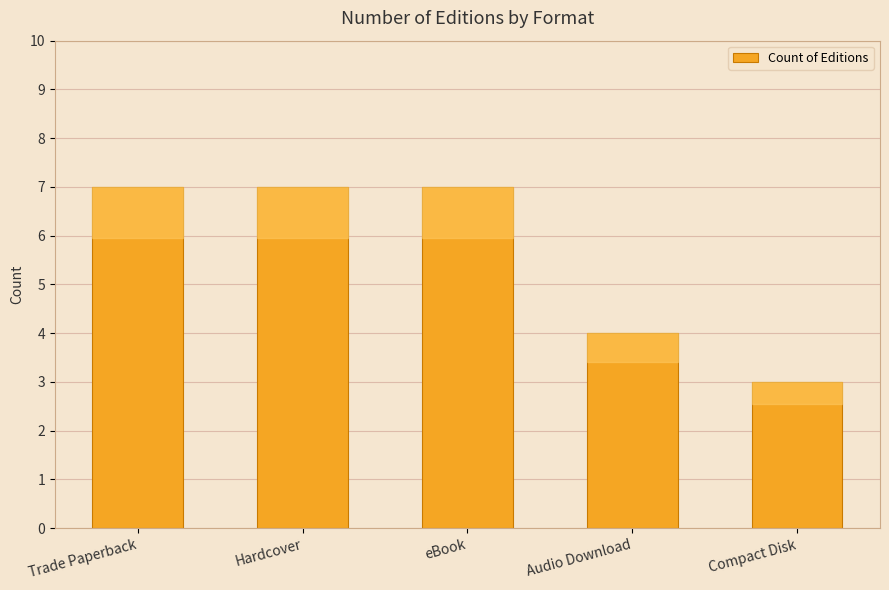

What is the difference between the second highest and minimum values?

4